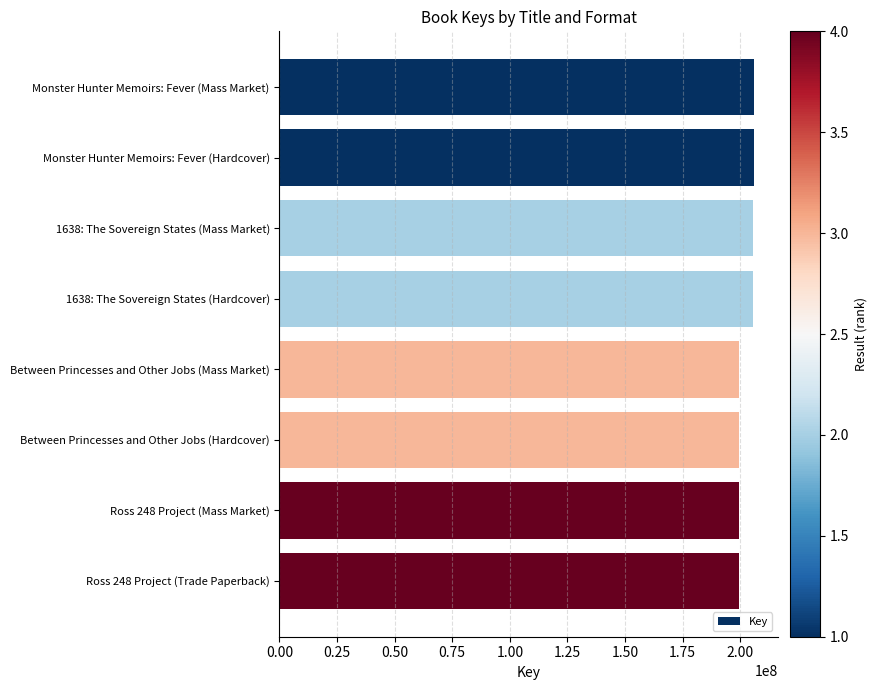

What is the minimum value shown in the chart?

199504298